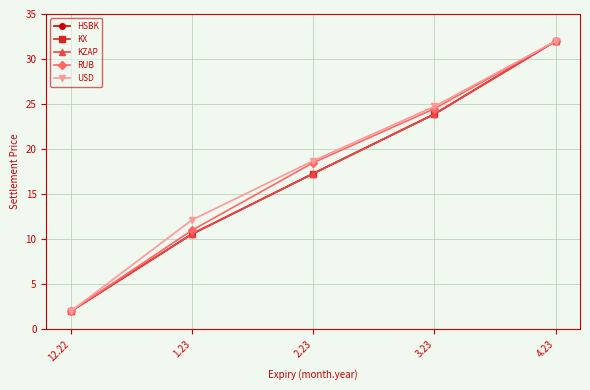

What is the label of the 2nd point from the right?

3.23